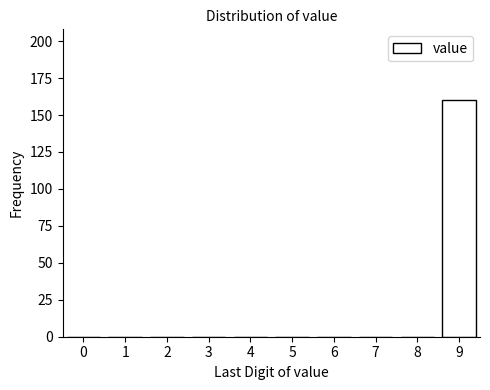

Reading left to right, transcribe all the data shown in this chart.

0=0	1=0	2=0	3=0	4=0	5=0	6=0	7=0	8=0	9=160